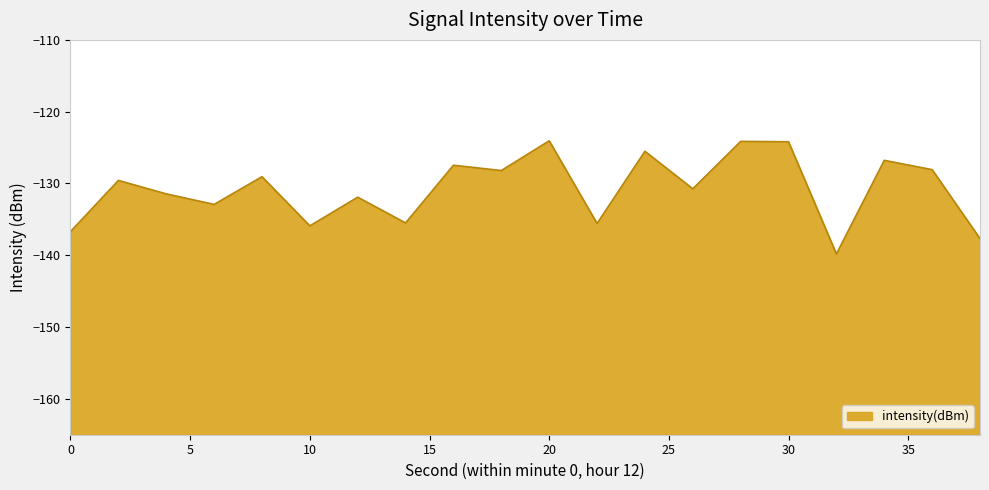

The chart shows a value of -124.1 at 20. True or false?

True